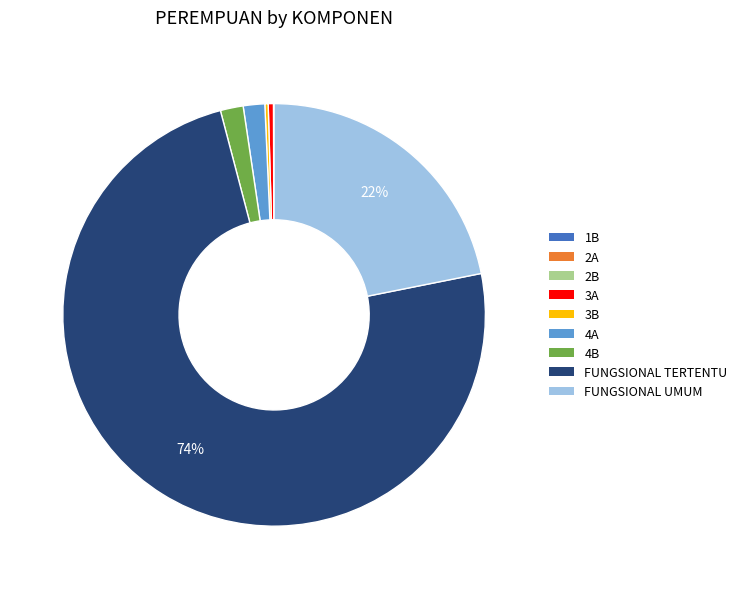

Do 4B and 3A together represent more than half of the pie?

No